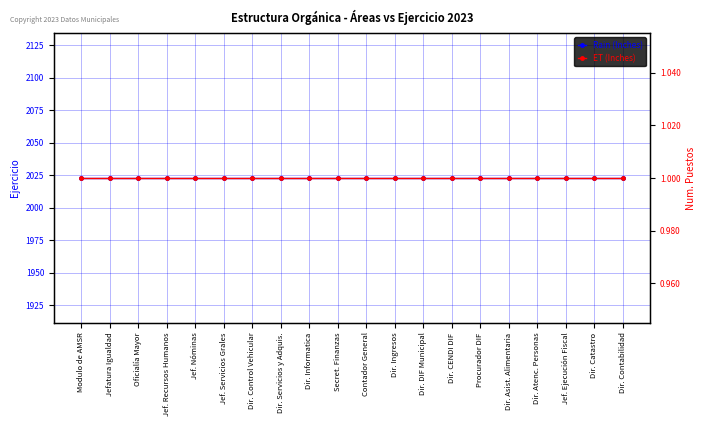

Rank the series by their average value, from lowest to highest.

ET (Inches), Rain (Inches)